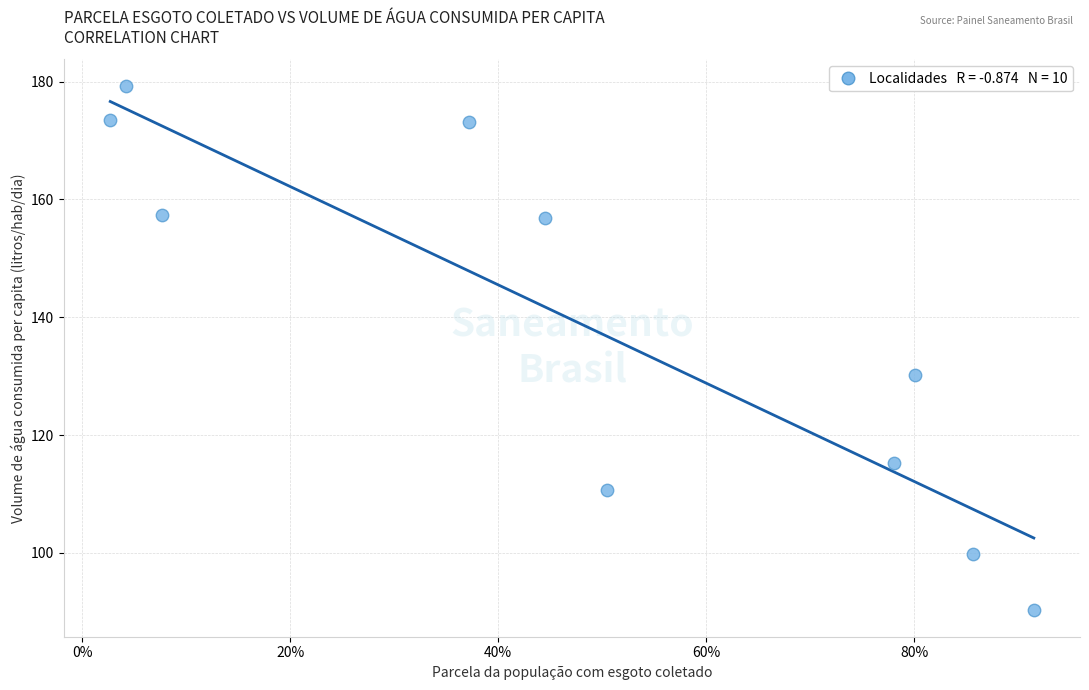

What Y value in the scatter plot is closest to 134?

130.2